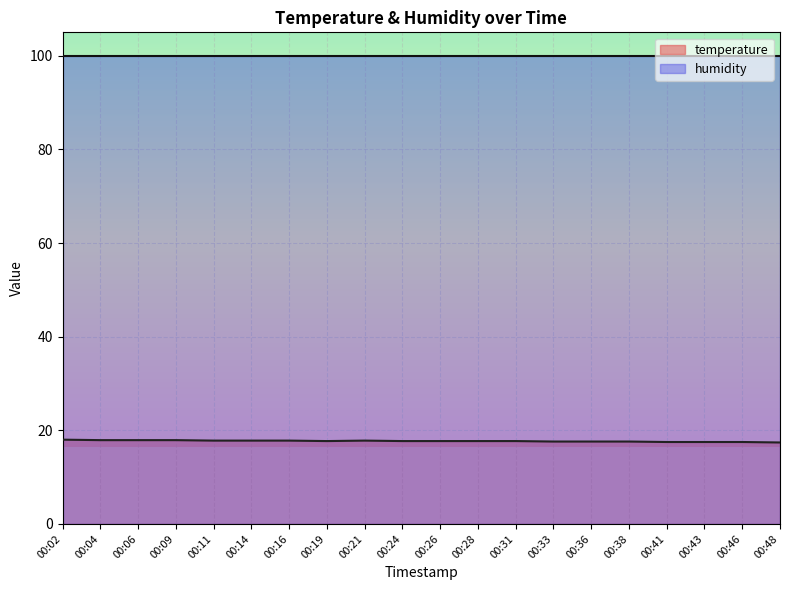

What is the difference between the values at 00:06 and 00:11?

0.1